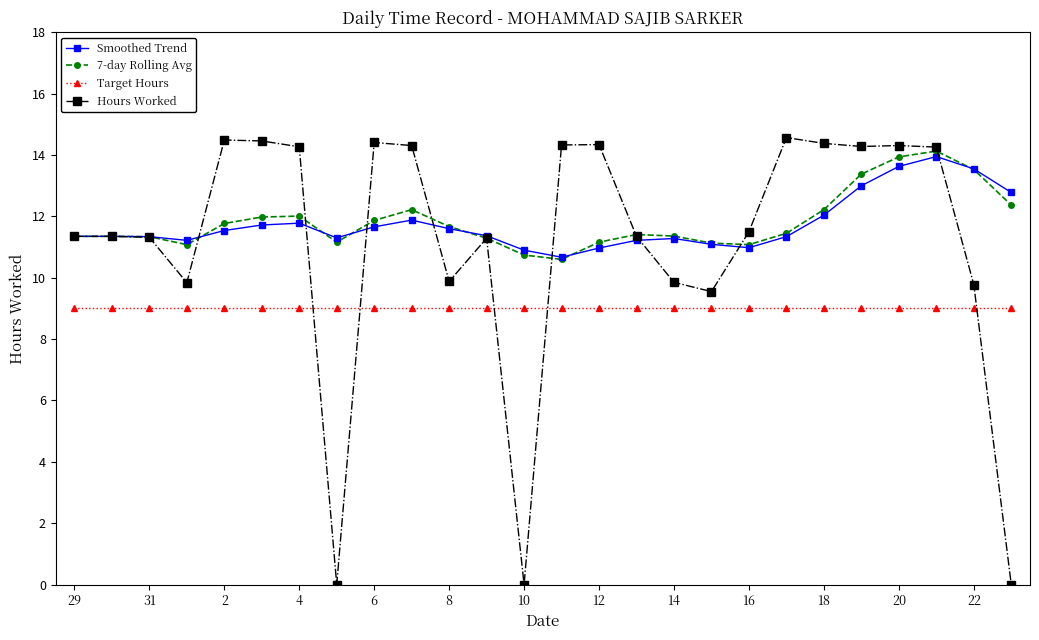

True or false: Hours Worked has more than 2 interior local peaks.

True